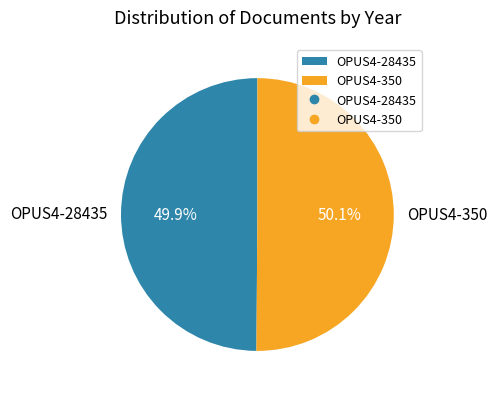

What is the ratio of the value at OPUS4-28435 to the value at OPUS4-350?

1.0